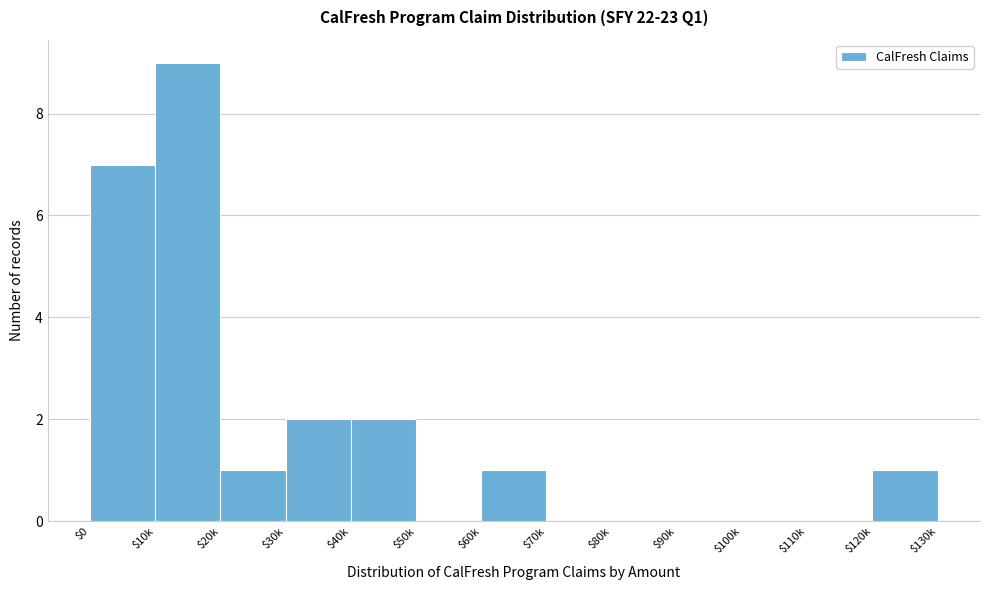

What is the sum of all values?

23